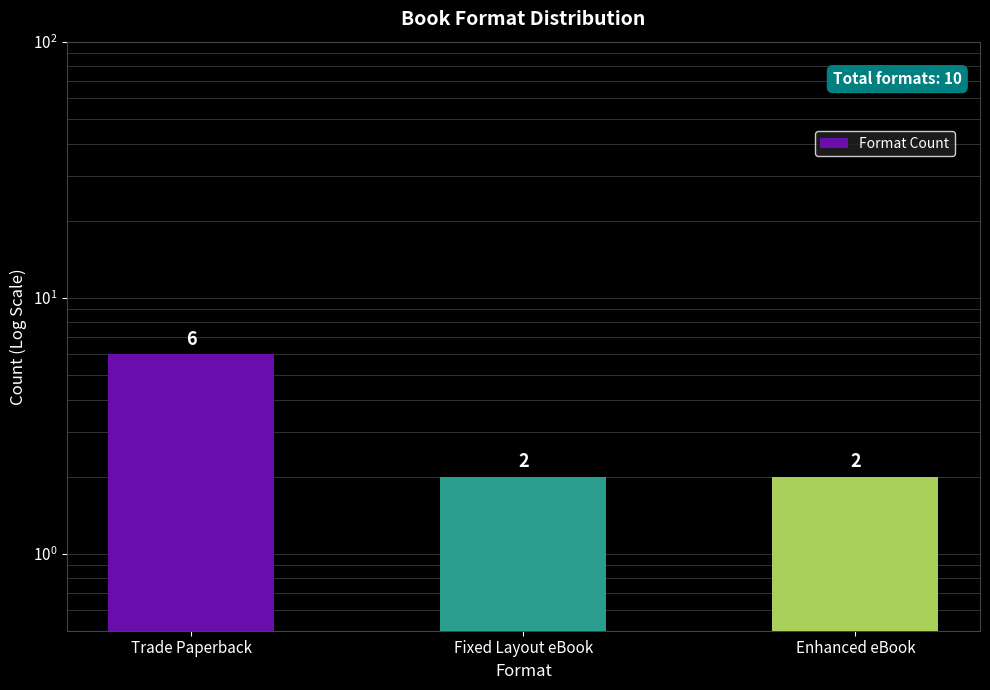

How many distinct data groups are displayed?

1